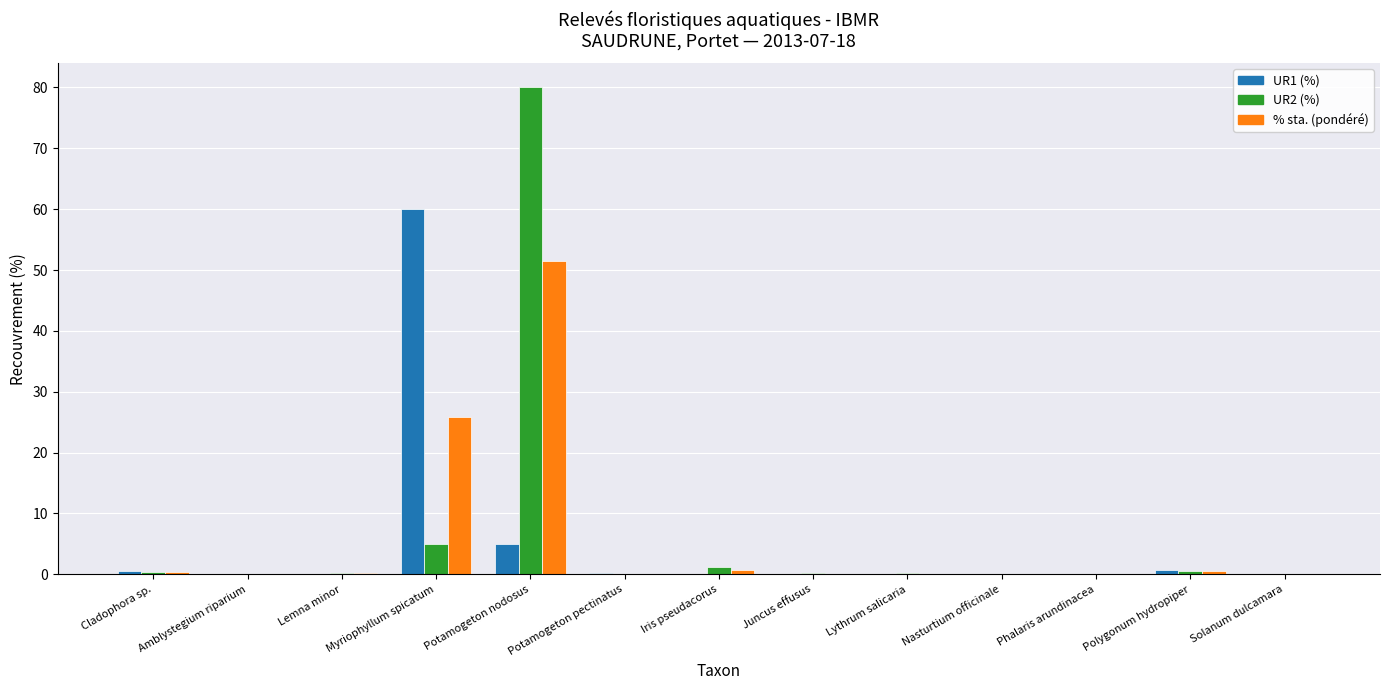

How many groups of bars are there?

13